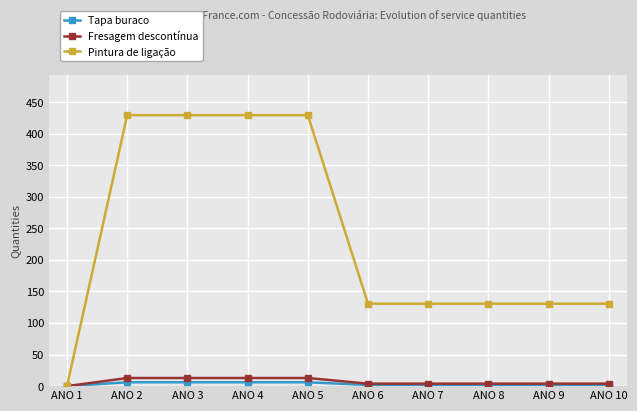

What is the value of the Pintura de ligação point at the 10th from the left?

130.7